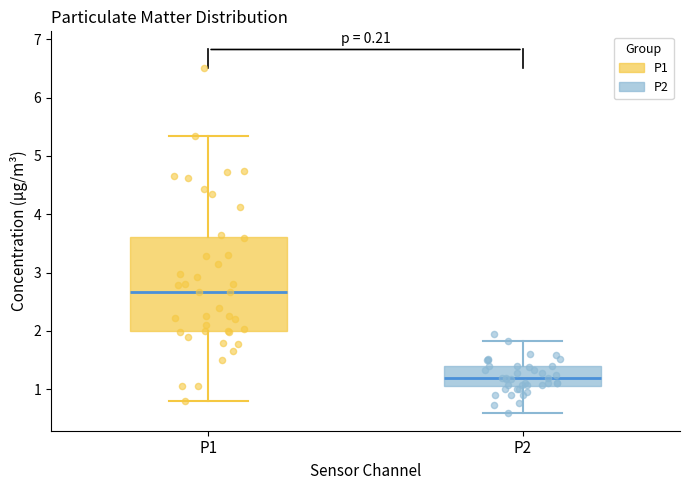

Reading left to right, transcribe this box plot: for each box, give where its median line is, the range the box spans, and where its two whiskers end, as read against the y-axis. The values are not printed on the chart, so give them approximately, as read against the axis.

P1: median 2.7, box 2.0 to 3.6, whiskers 0.8 to 5.4
P2: median 1.2, box 1.1 to 1.4, whiskers 0.6 to 1.8